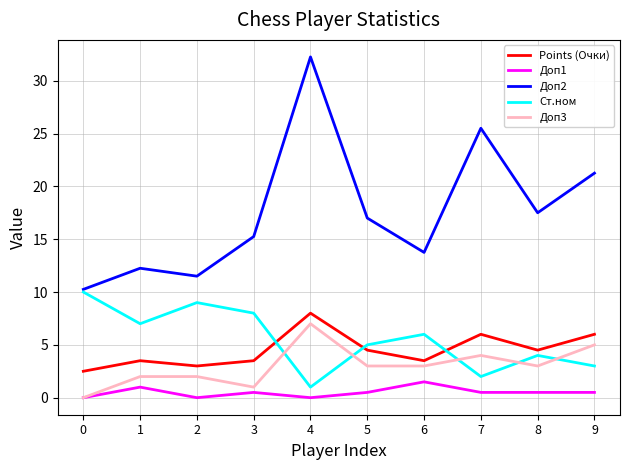

Is the value of Points (Очки) at 3 greater than the value of Ст.ном at 5?

No